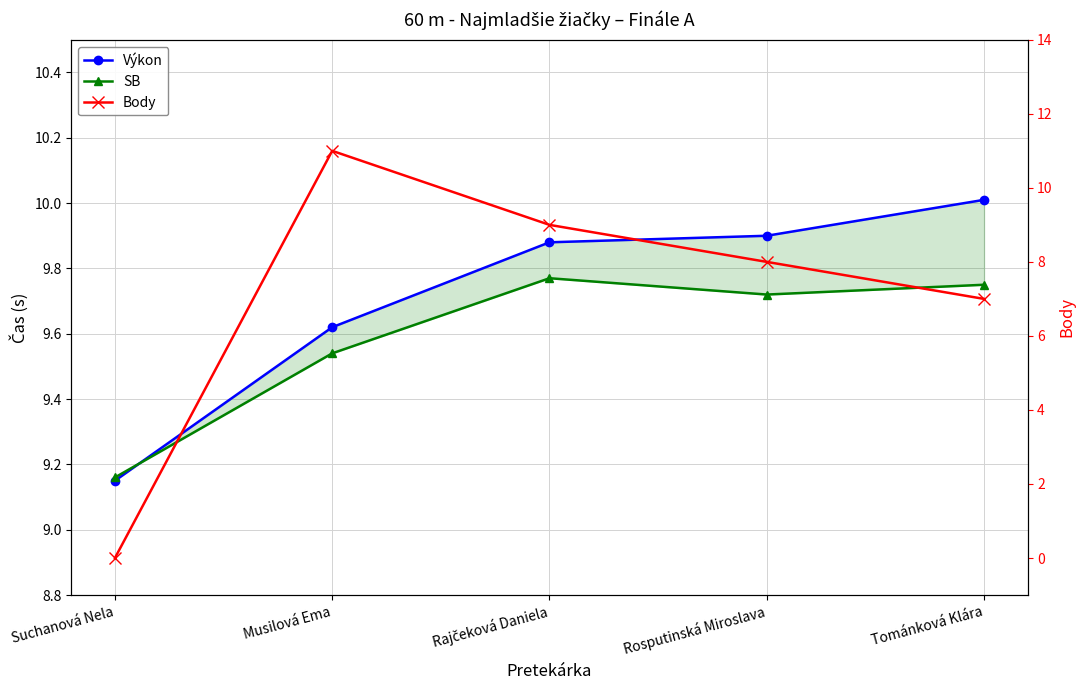

Does the chart display data point markers on the line(s)?

Yes